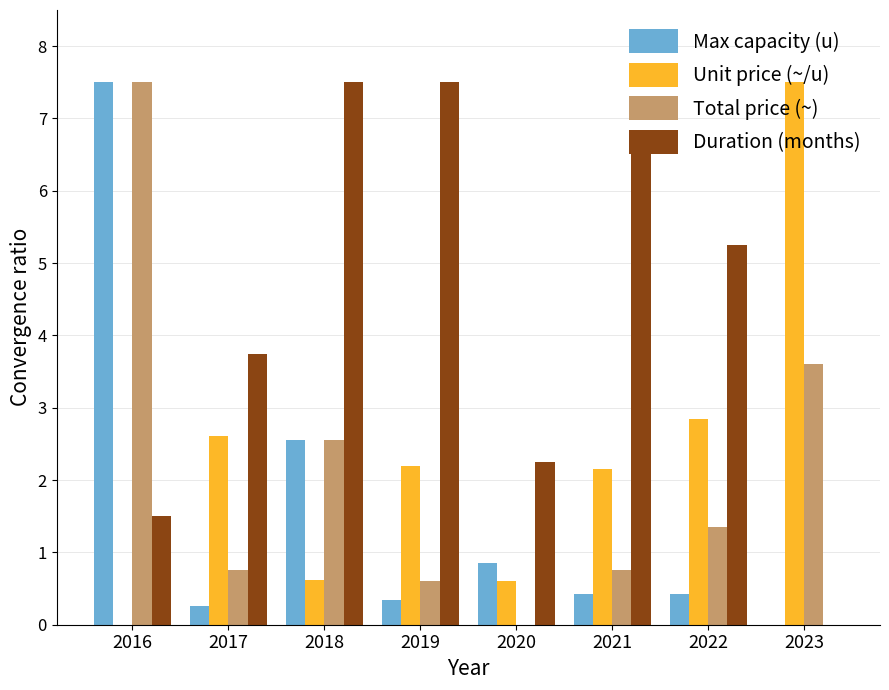

Does the chart contain stacked bars?

No